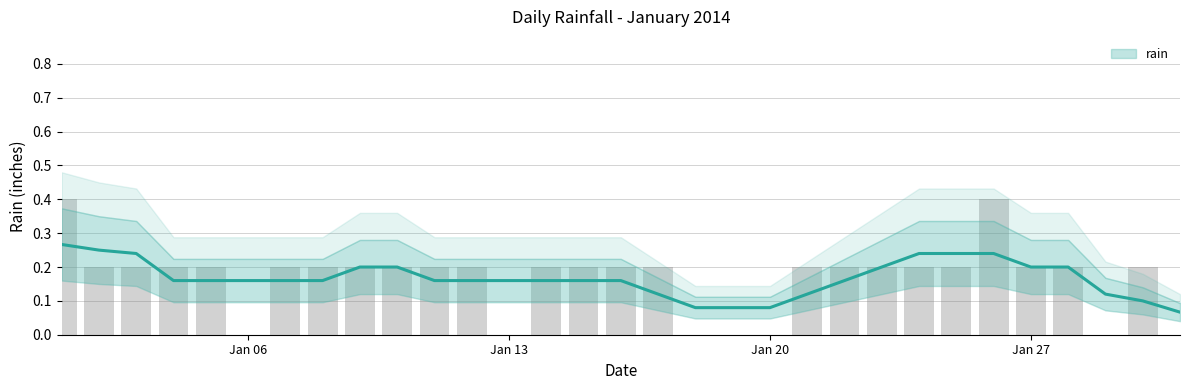

What is the average value?

0.2